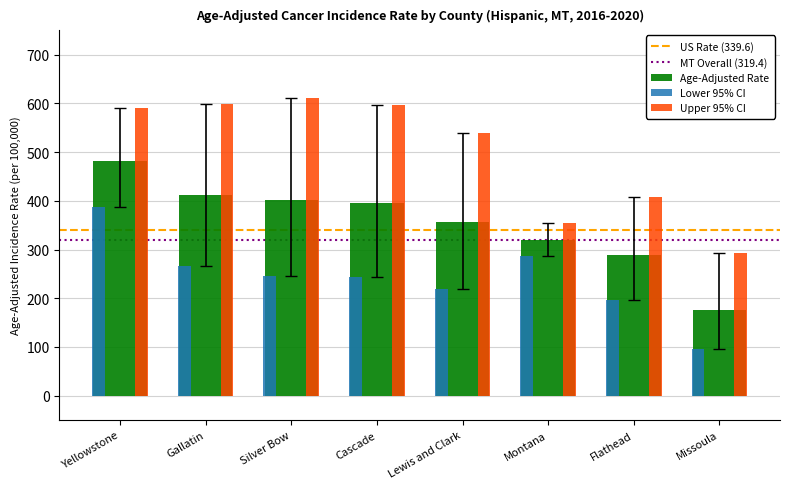

Rank the series by their average value, from highest to lowest.

Upper 95% CI, Age-Adjusted Rate, Lower 95% CI